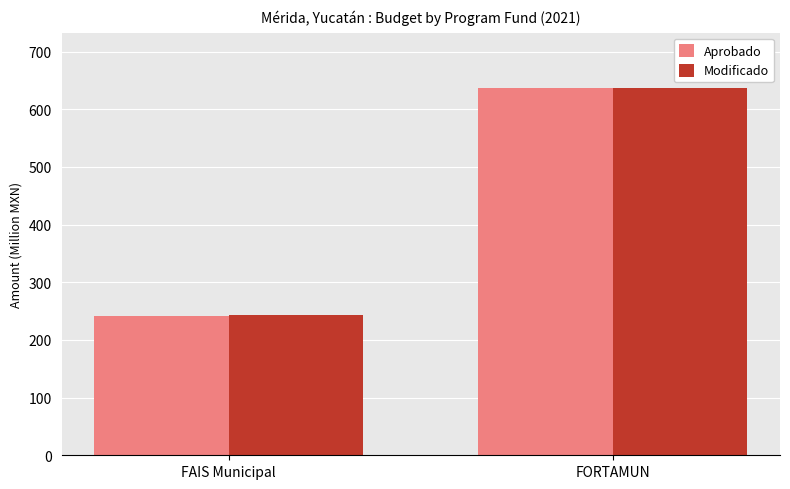

What is the difference between the maximum and minimum values in the Aprobado series?

395.2